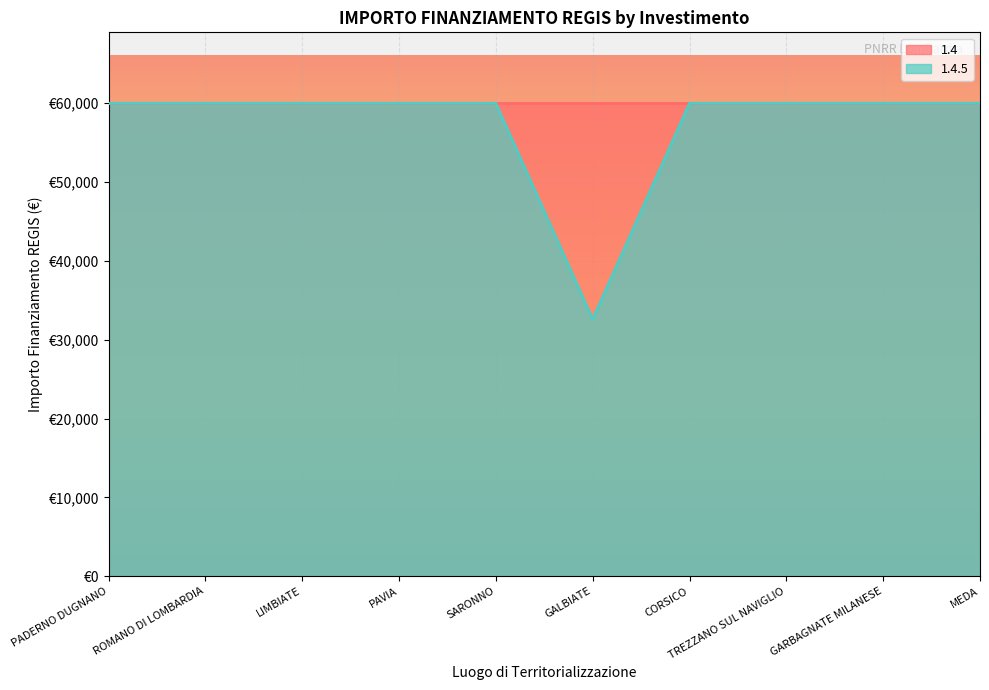

What is the value of the 9th point from the left?

59966